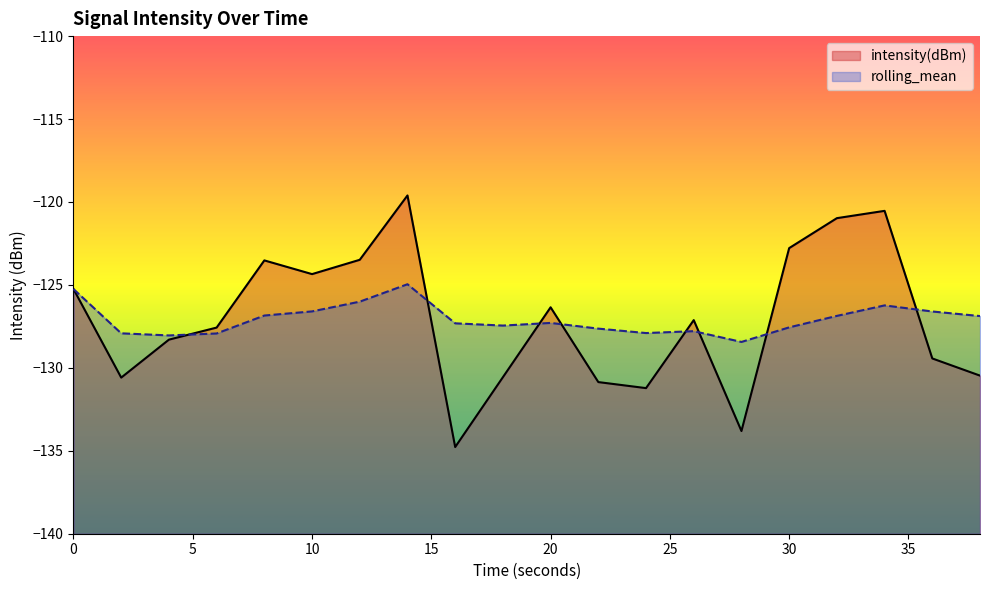

How many values in the rolling_mean series are below -127?

11